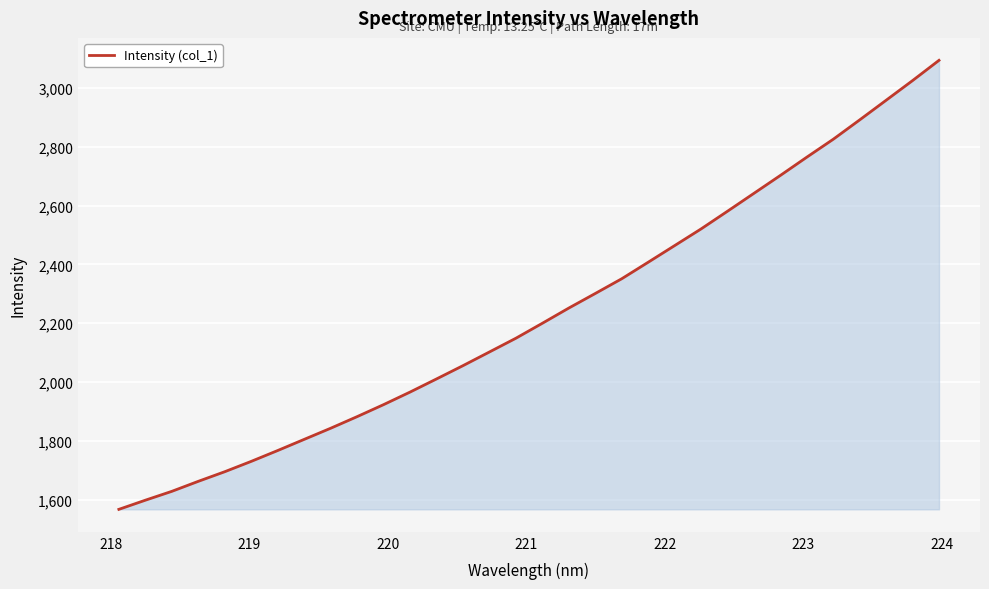

What is the minimum value shown in the chart?

1567.3